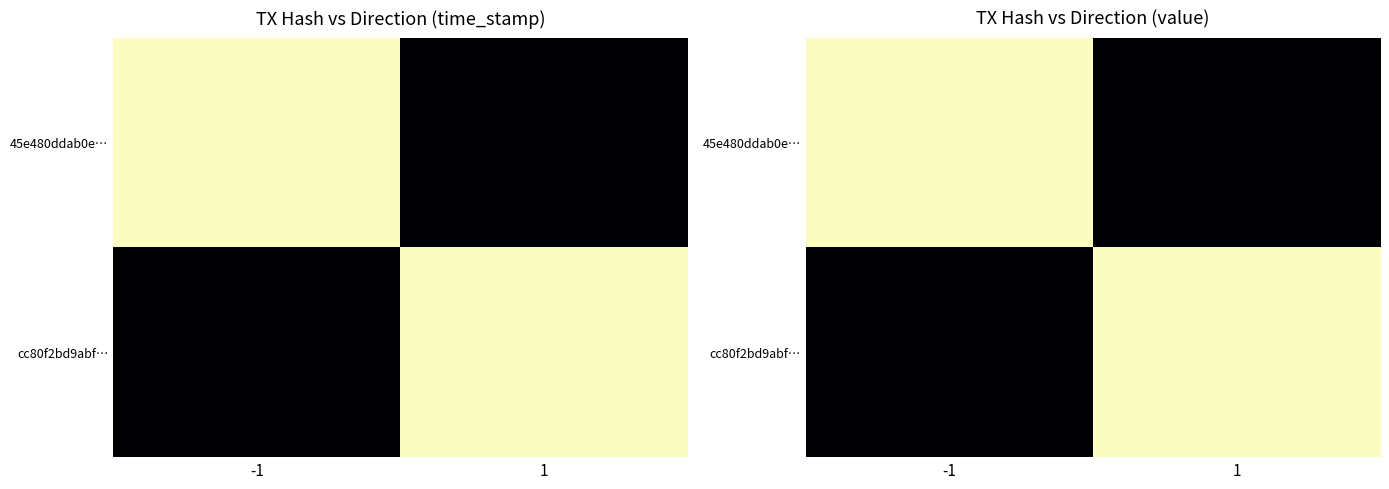

Between 1 and -1, which is larger?

-1